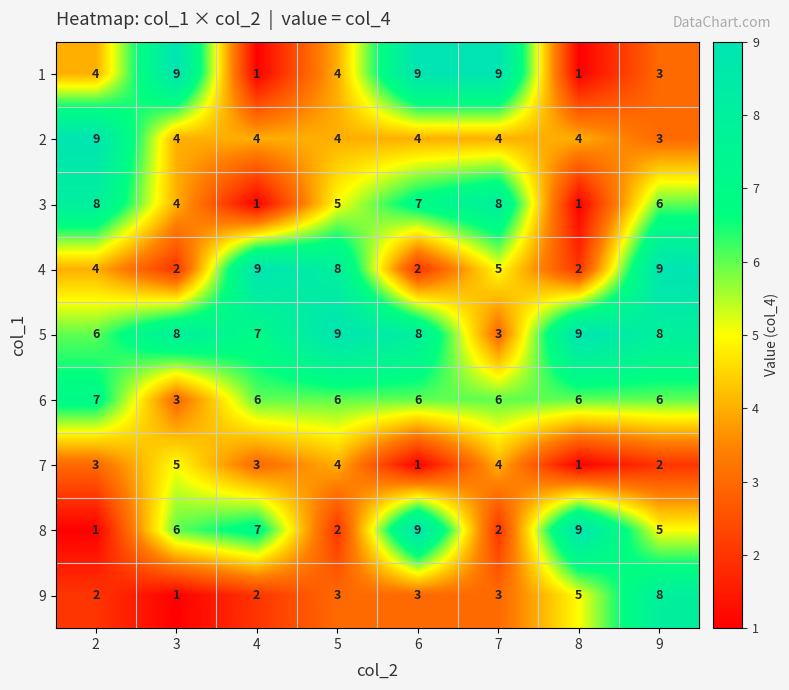

What is the maximum value shown in the chart?

9